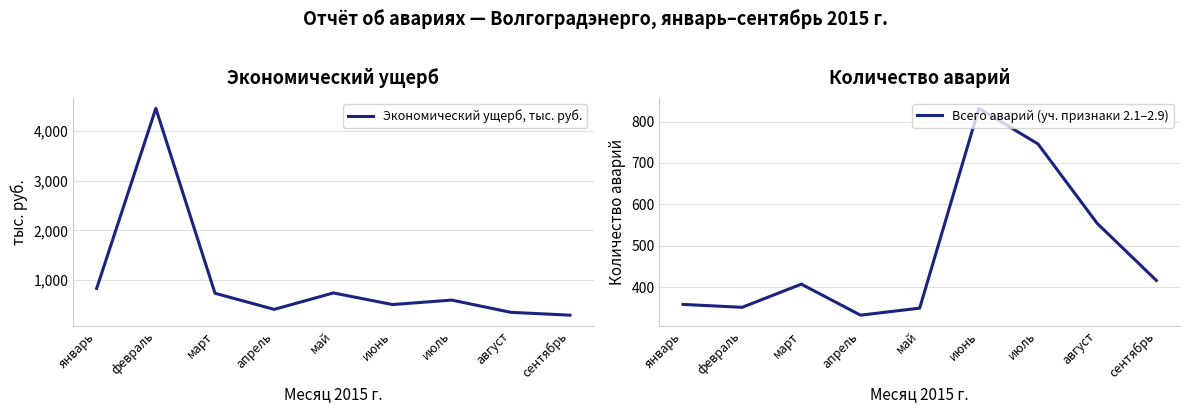

What are all the series names shown in the legend?

Экономический ущерб, тыс. руб., Всего аварий (уч. признаки 2.1–2.9)